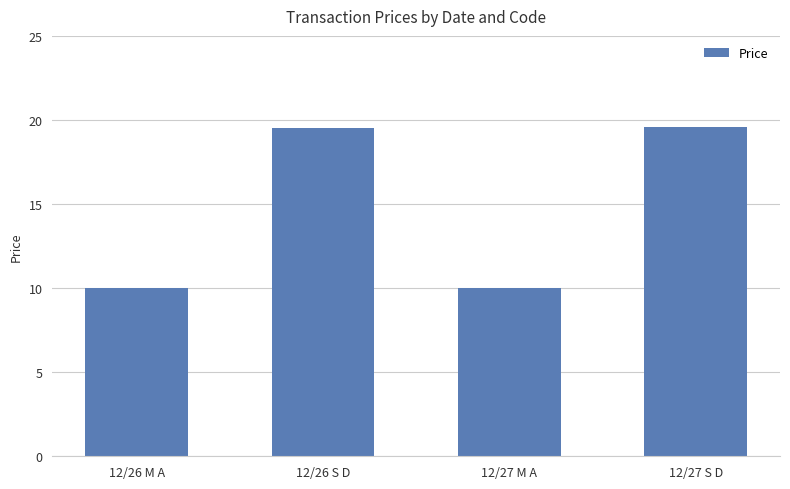

Count the number of data series in this chart.

1